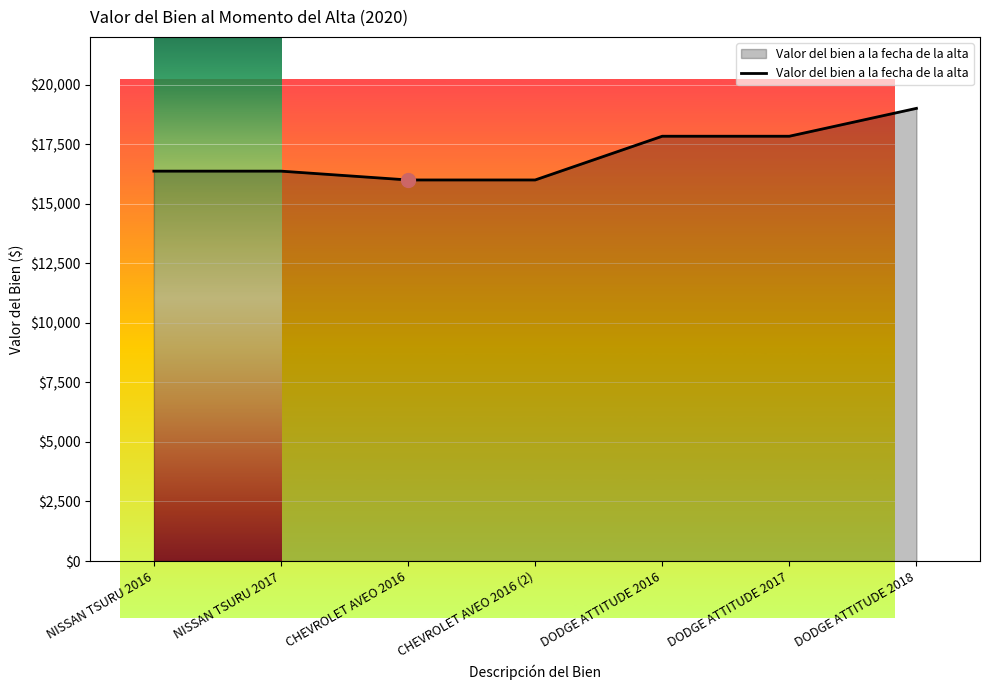

Count the number of data series in this chart.

1